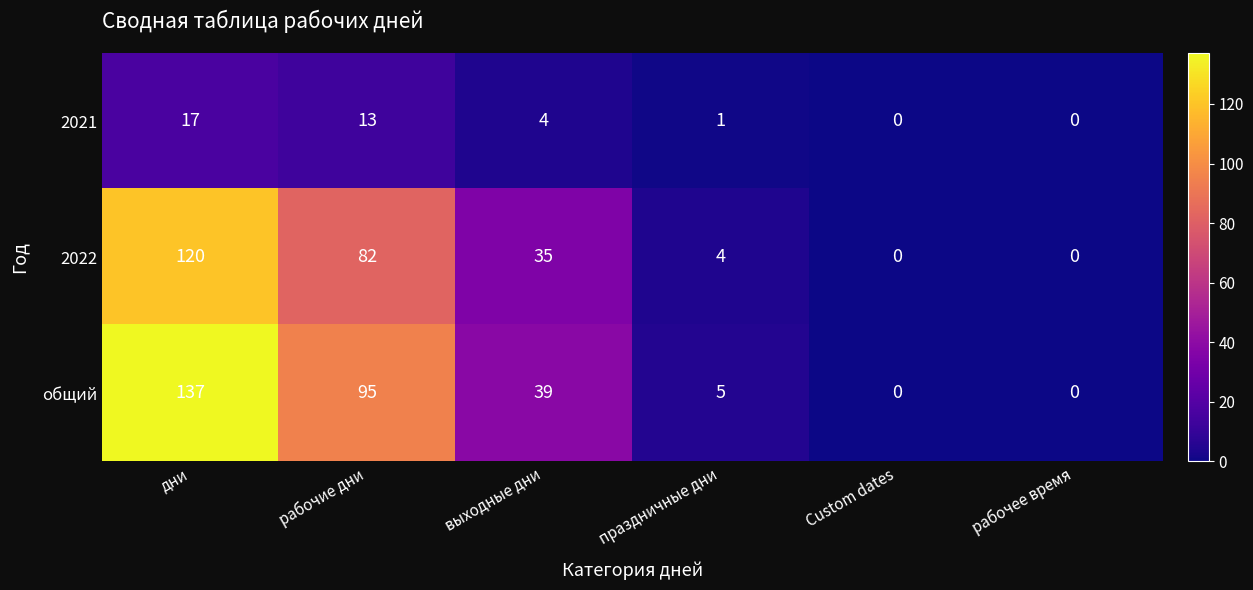

The 2022 series shows 0 at Custom dates. True or false?

True